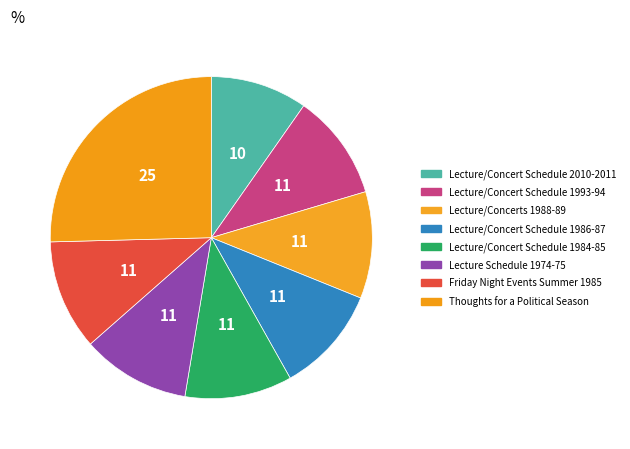

Count the number of slices in the pie.

8